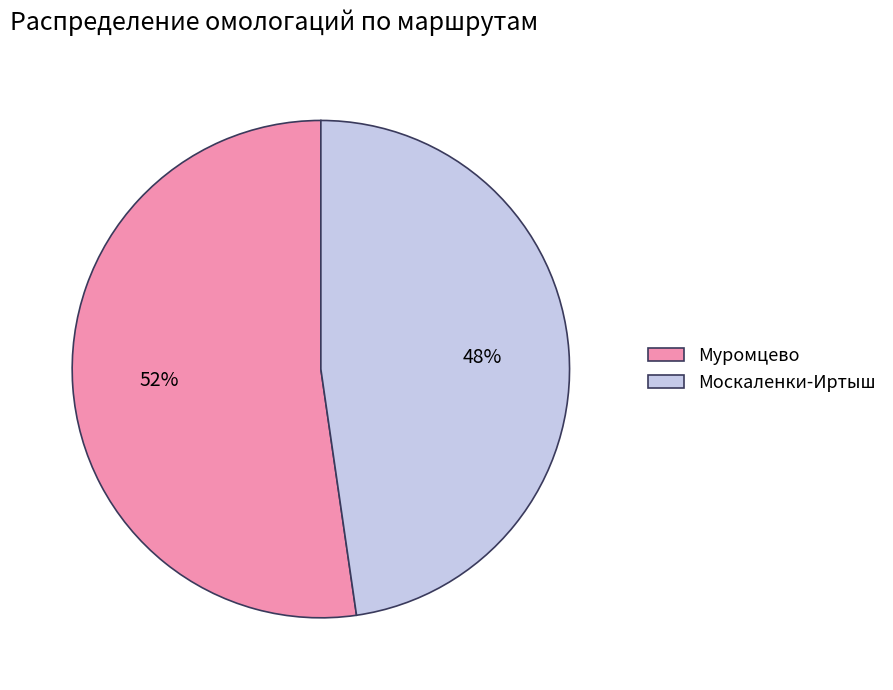

What percentage is the Муромцево slice, to the nearest percent?

52%